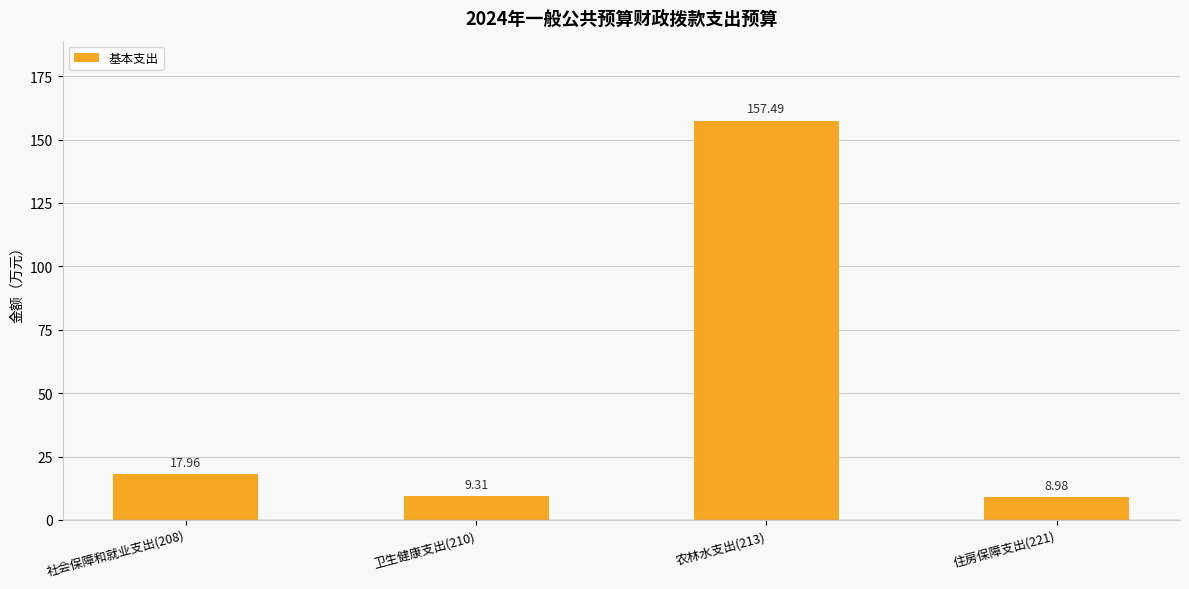

What is the average value?

48.4